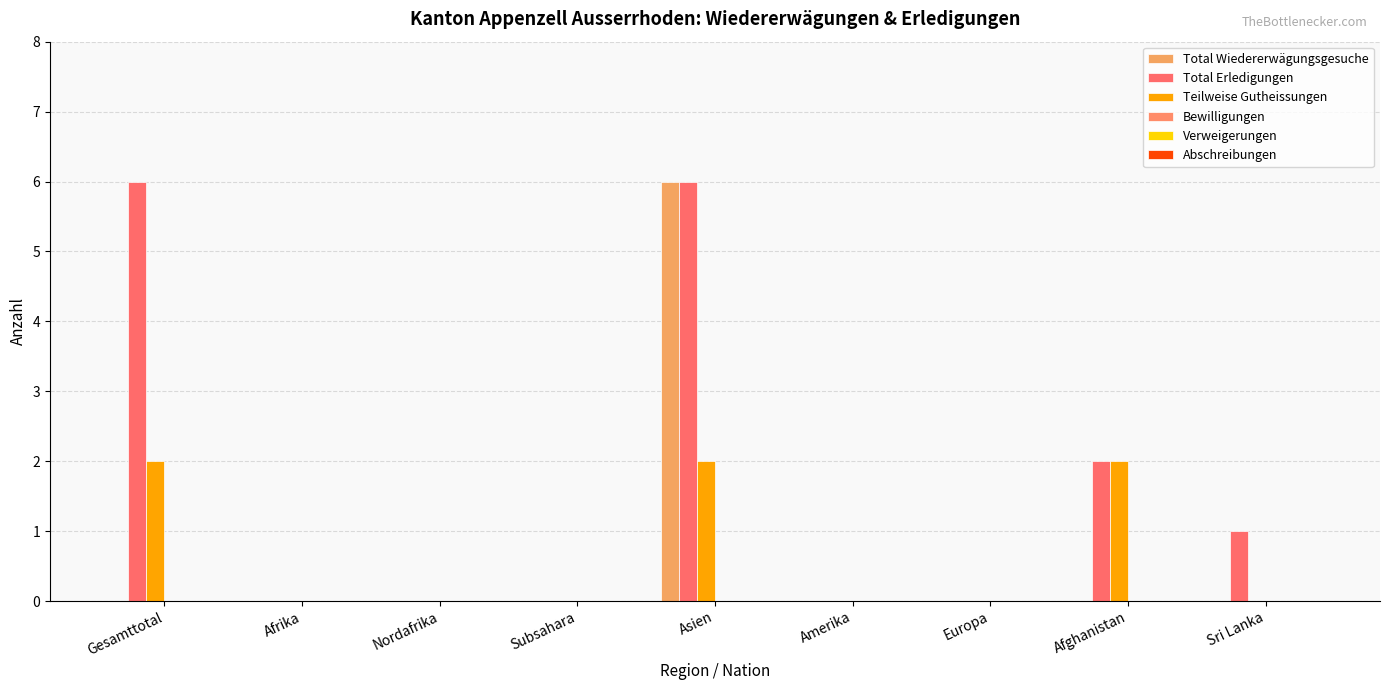

At which category is the sum across all series the highest?

Asien